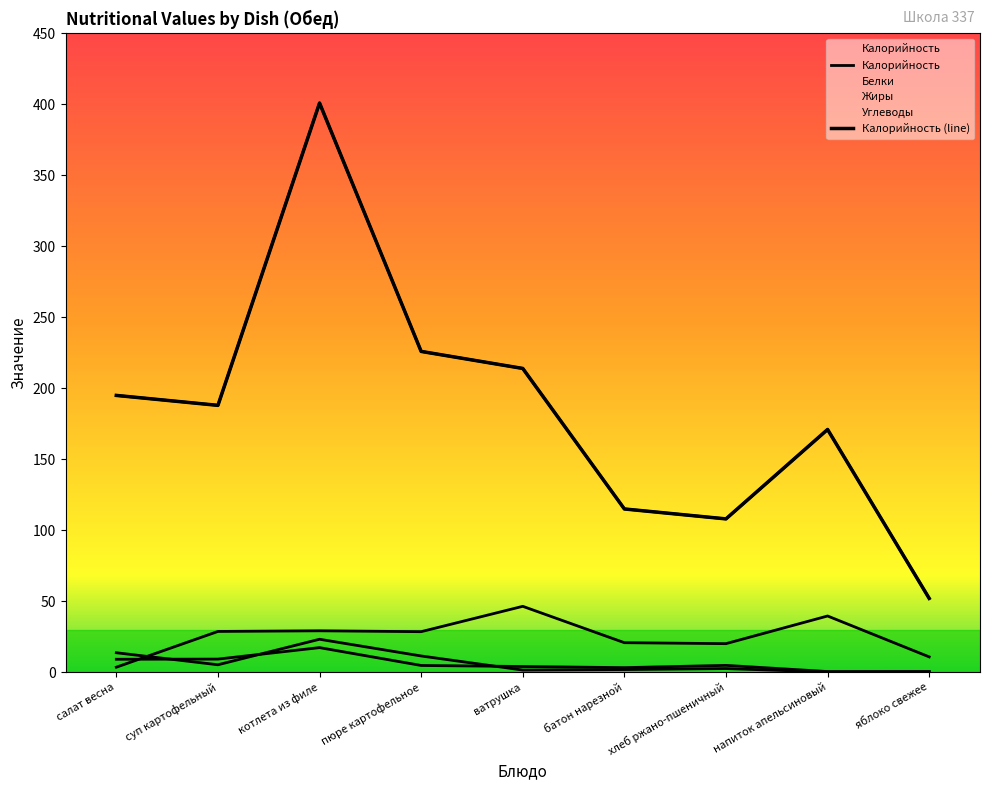

At which category does Калорийность reach its first local peak?

котлета из филе